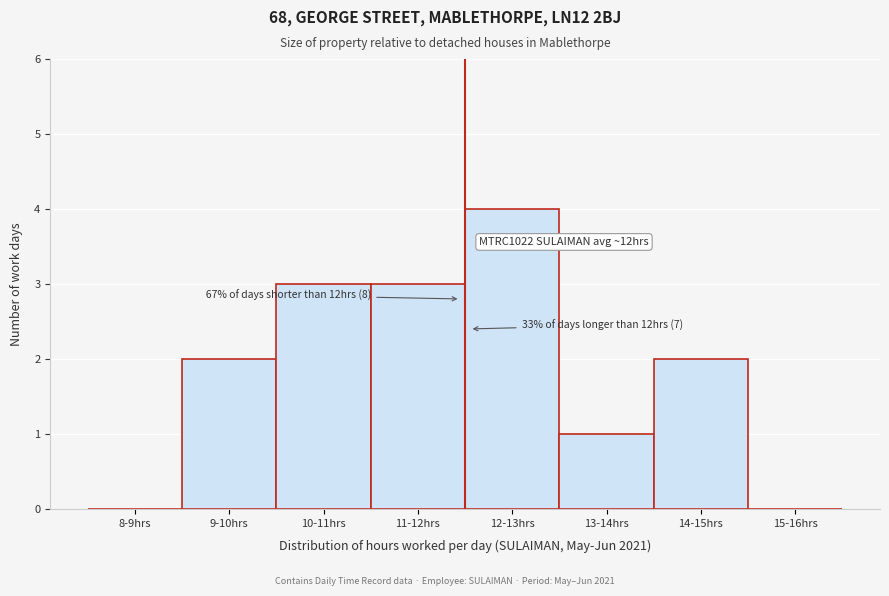

Reading right to left, list all the values displayed in this chart.

15-16hrs=0	14-15hrs=2	13-14hrs=1	12-13hrs=4	11-12hrs=3	10-11hrs=3	9-10hrs=2	8-9hrs=0